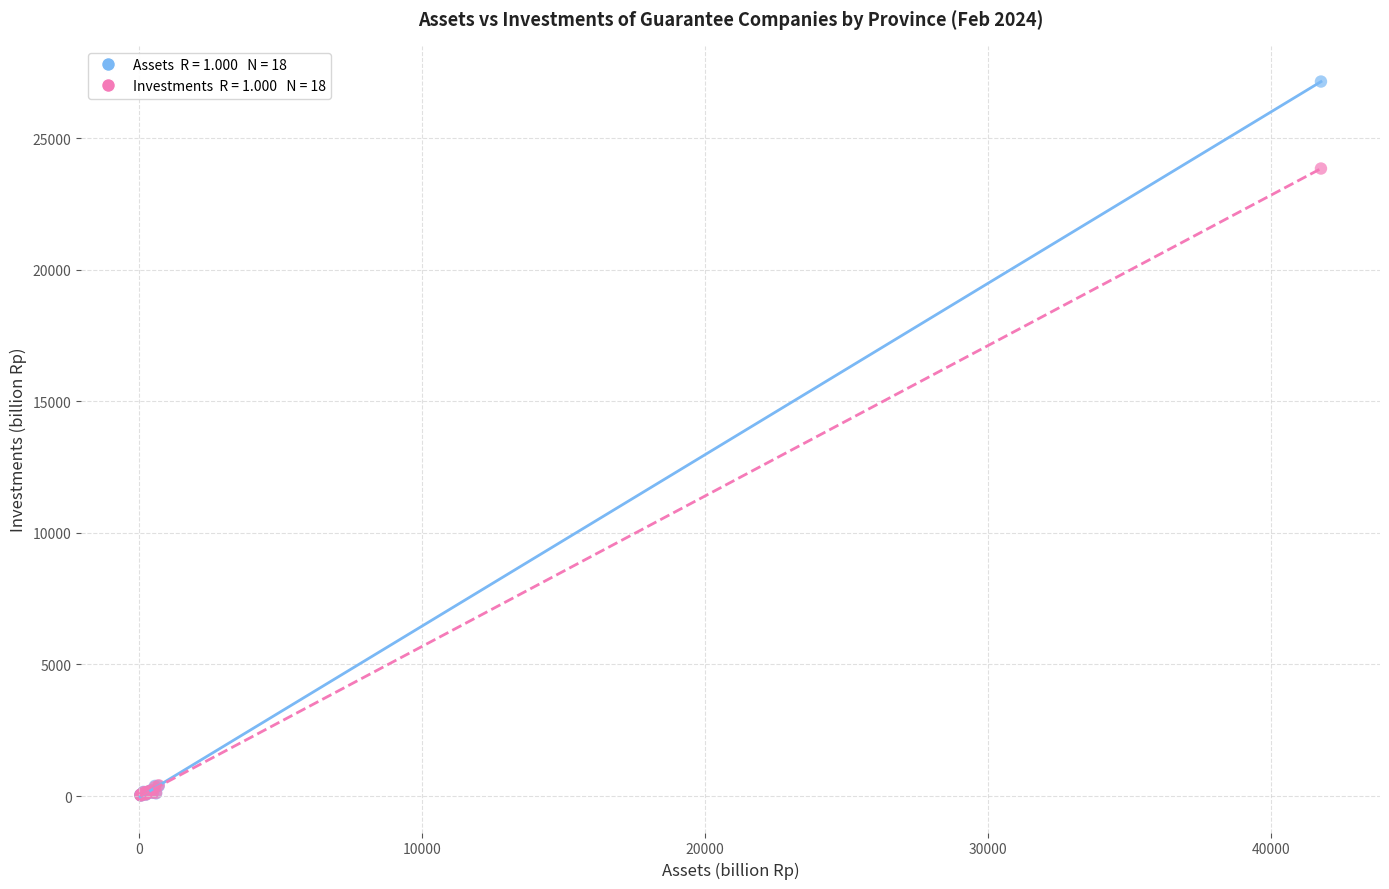

Across all series, what Y value is closest to 13584?

23845.2